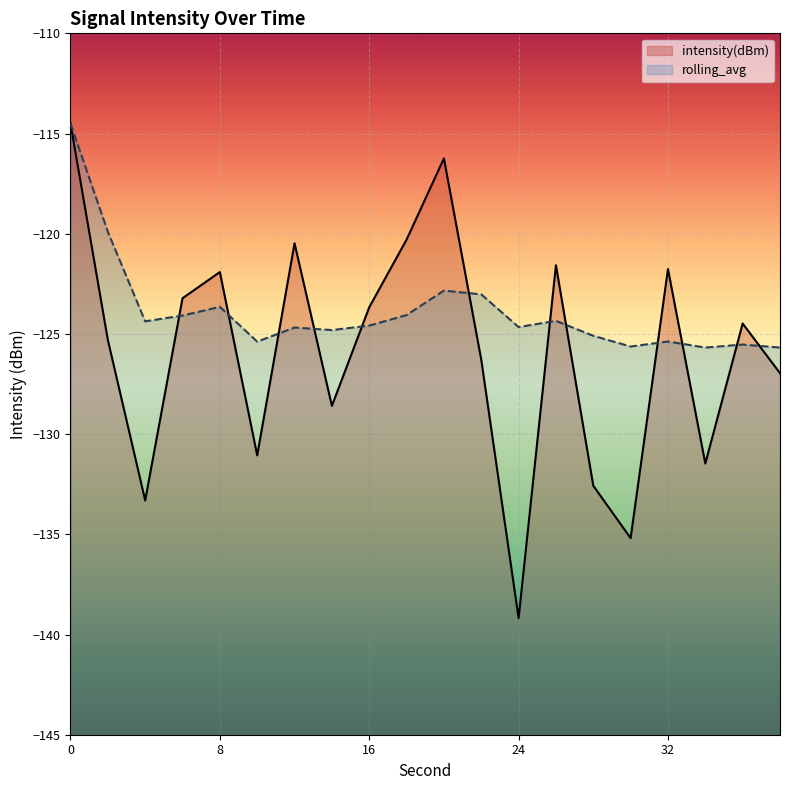

At which label does rolling_avg reach its minimum?

38